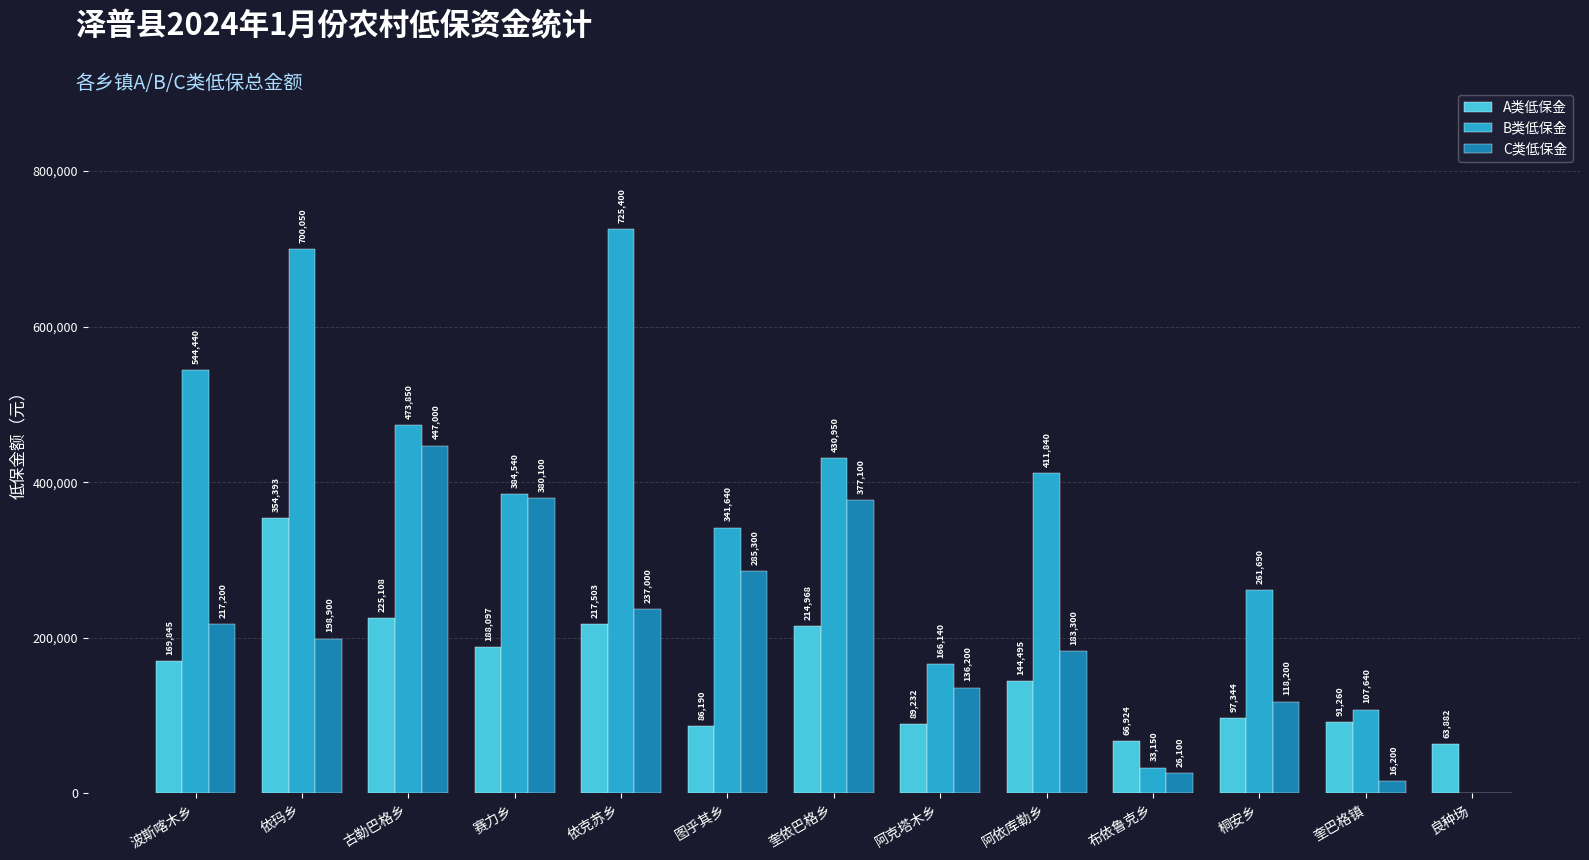

Which series has the largest total across all categories?

B类低保金